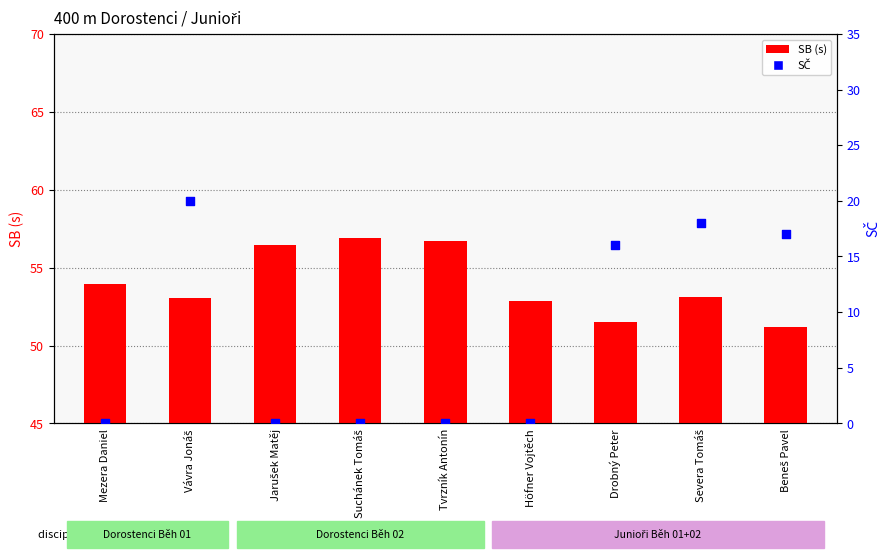

Which series has the largest total across all categories?

SB (s)